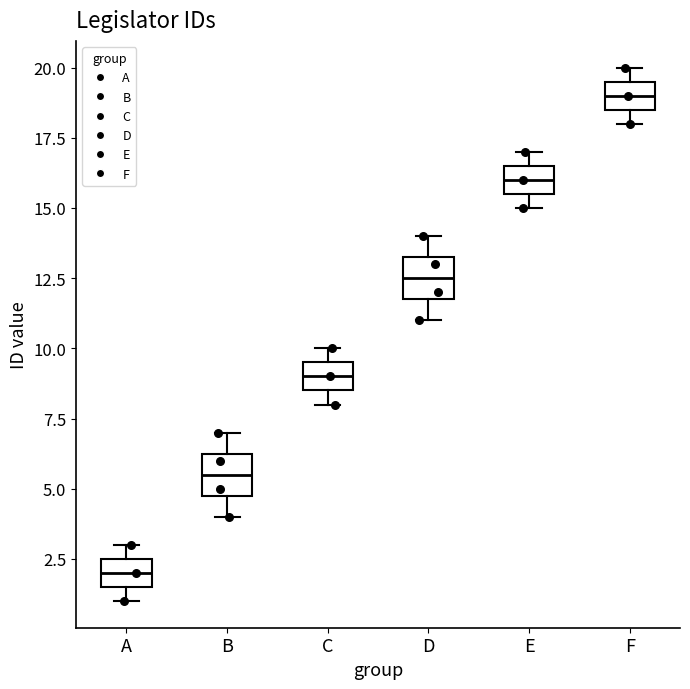

Reading left to right, transcribe this box plot: for each box, give where its median line is, the range the box spans, and where its two whiskers end, as read against the y-axis. The values are not printed on the chart, so give them approximately, as read against the axis.

A: median 2.0, box 1.5 to 2.5, whiskers 1.0 to 3.0
B: median 5.5, box 5.0 to 6.5, whiskers 4.0 to 7.0
C: median 9.0, box 8.5 to 9.5, whiskers 8.0 to 10.0
D: median 12.5, box 12.0 to 13.5, whiskers 11.0 to 14.0
E: median 16.0, box 15.5 to 16.5, whiskers 15.0 to 17.0
F: median 19.0, box 18.5 to 19.5, whiskers 18.0 to 20.0